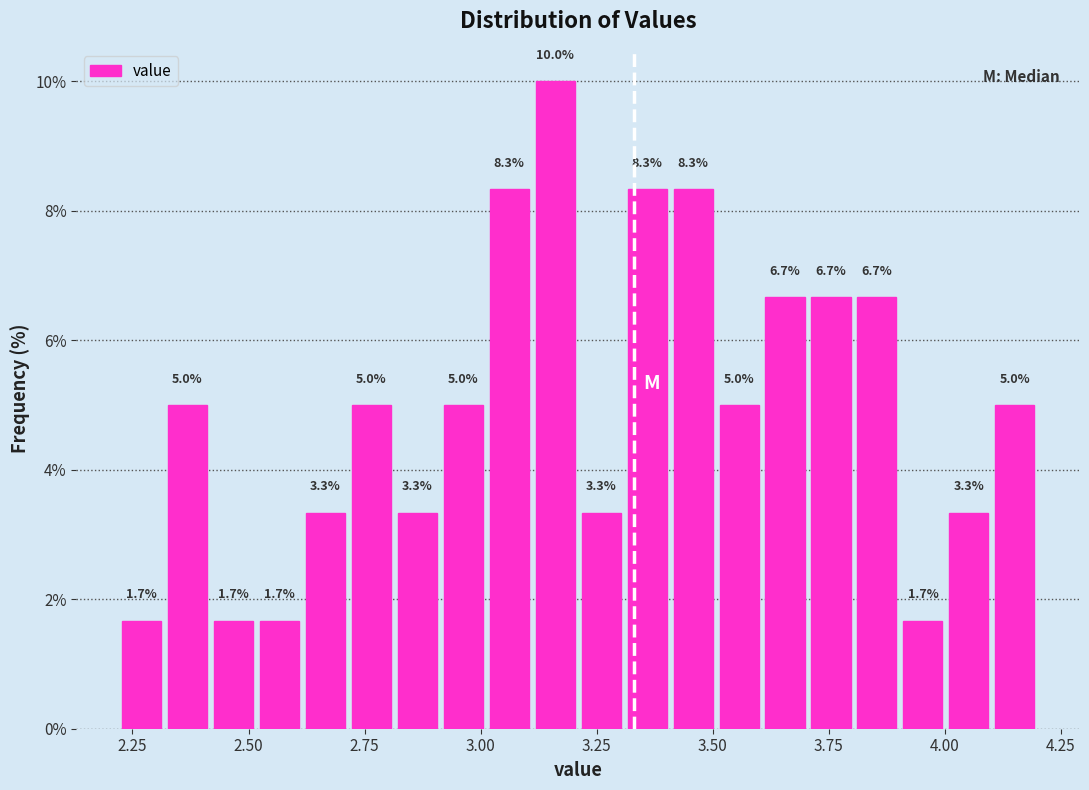

Around what value on the x-axis is the tallest bar? Give the approximate position of its centre, as read against the axis.

3.15